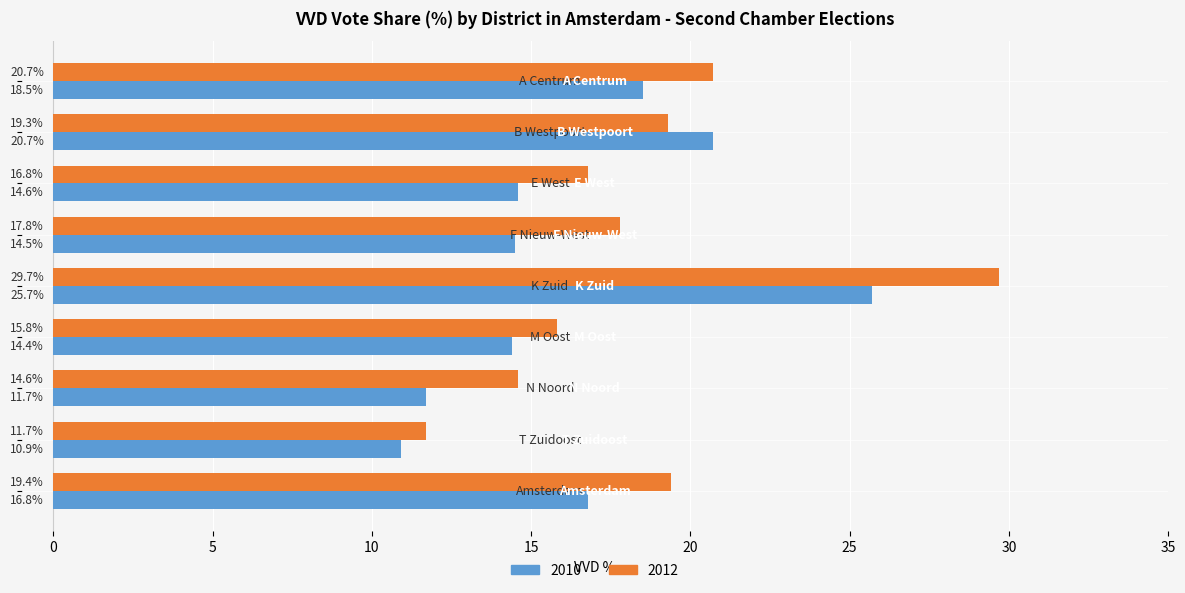

At how many categories does at least one series exceed 24?

1